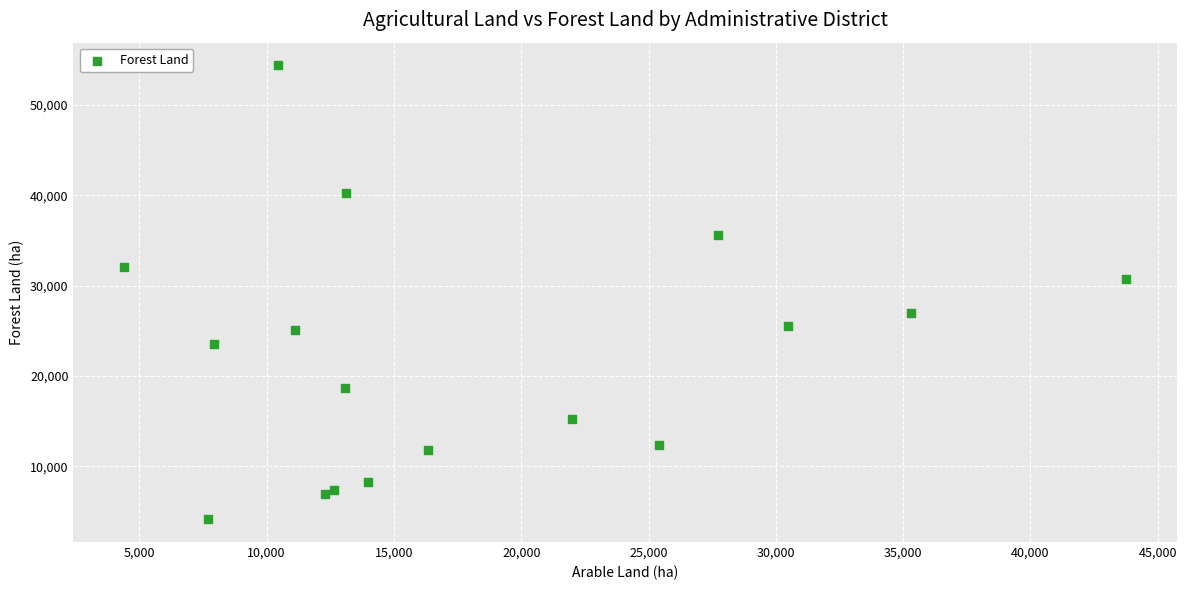

What Y value in the scatter plot is closest to 29263?

30714.0